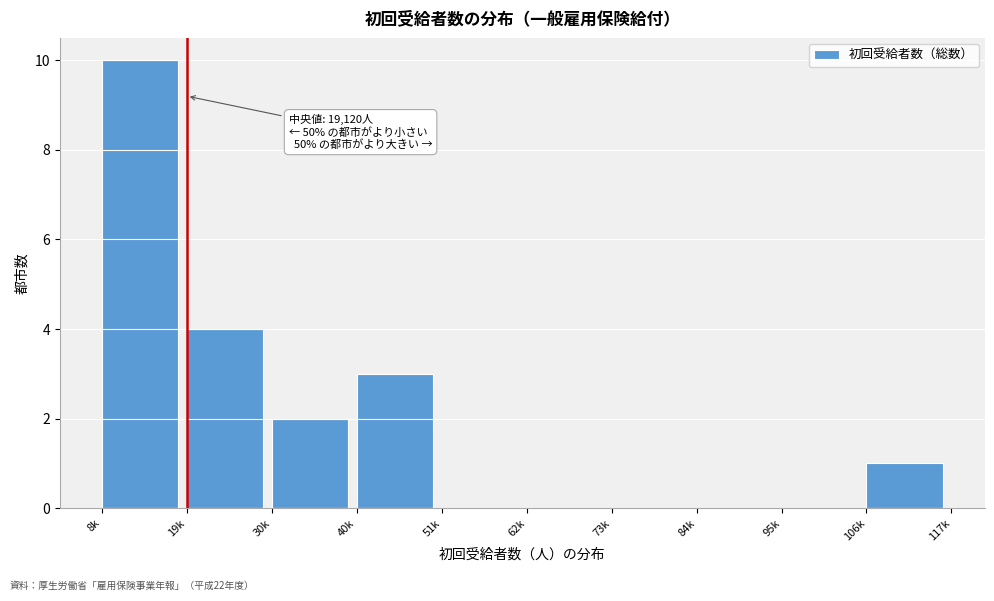

Reading right to left, list all the values displayed in this chart.

106k=1	95k=0	84k=0	73k=0	62k=0	51k=0	40k=3	30k=2	19k=4	8k=10